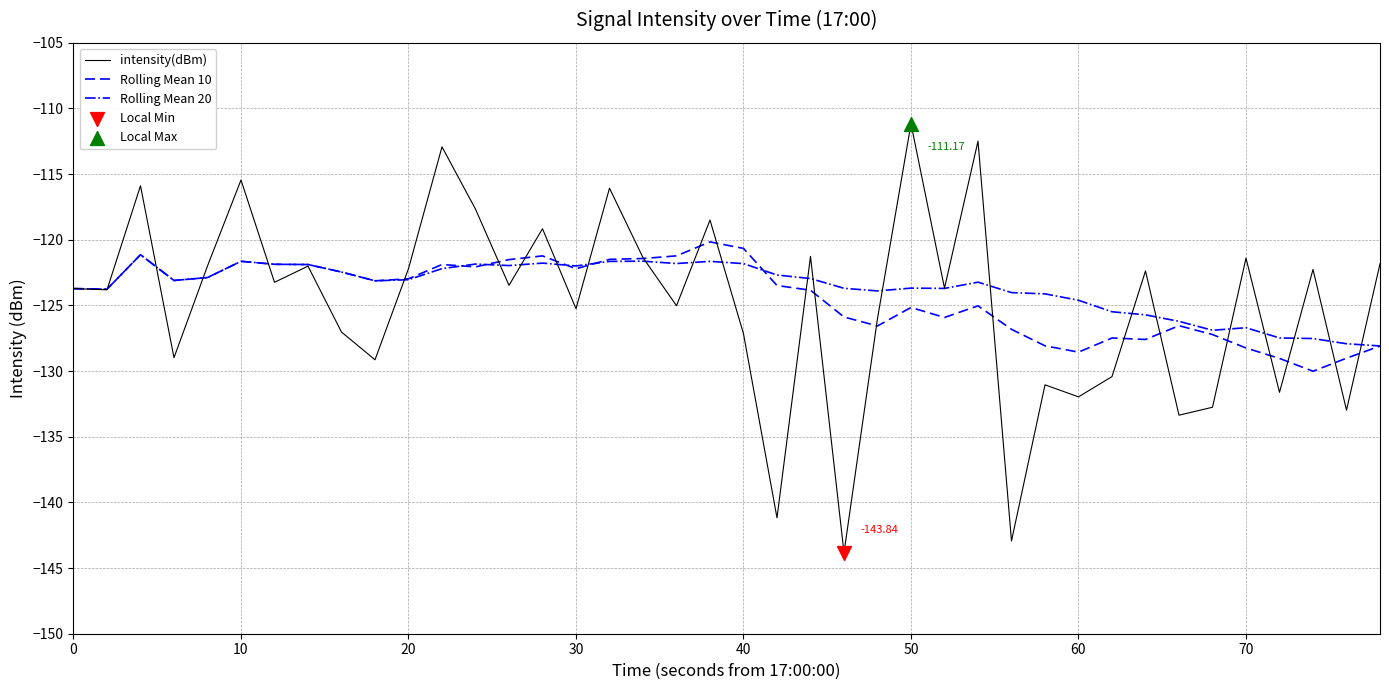

How many lines are shown in the chart?

3